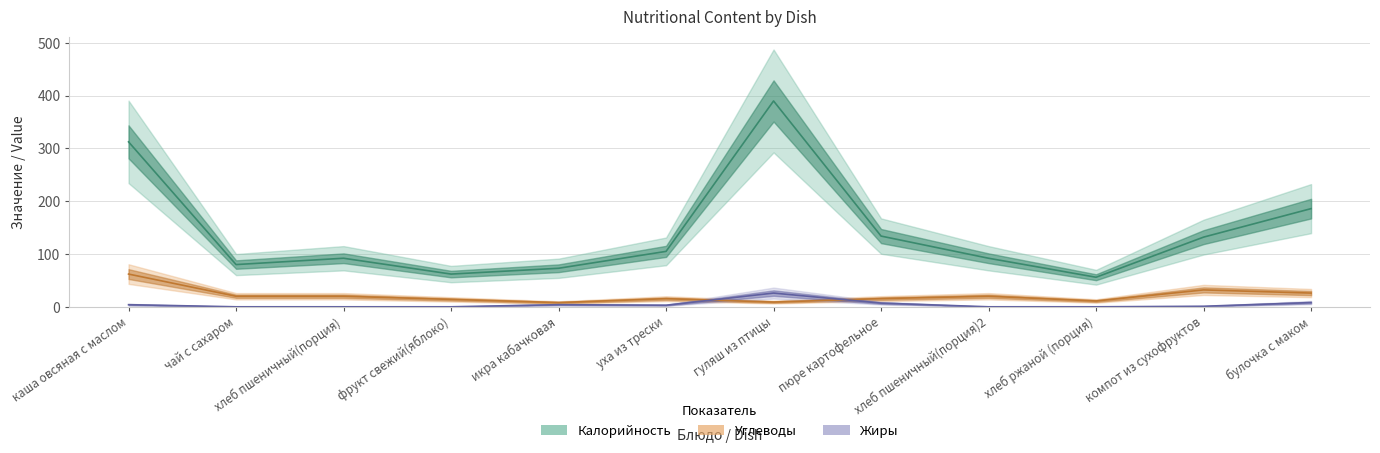

Reading left to right, list all the values displayed in this chart.

Калорийность: 312.5	80.0	92.0	62.0	73.0	105.0	390.0	134.0	92.0	56.0	132.0	186.0
Жиры: 4.0	0.0	0.0	0.0	4.0	3.0	26.0	7.0	0.0	0.0	1.0	8.0
Углеводы: 62.0	20.0	20.0	14.0	8.0	15.4	9.0	15.5	20.0	11.0	32.0	26.0